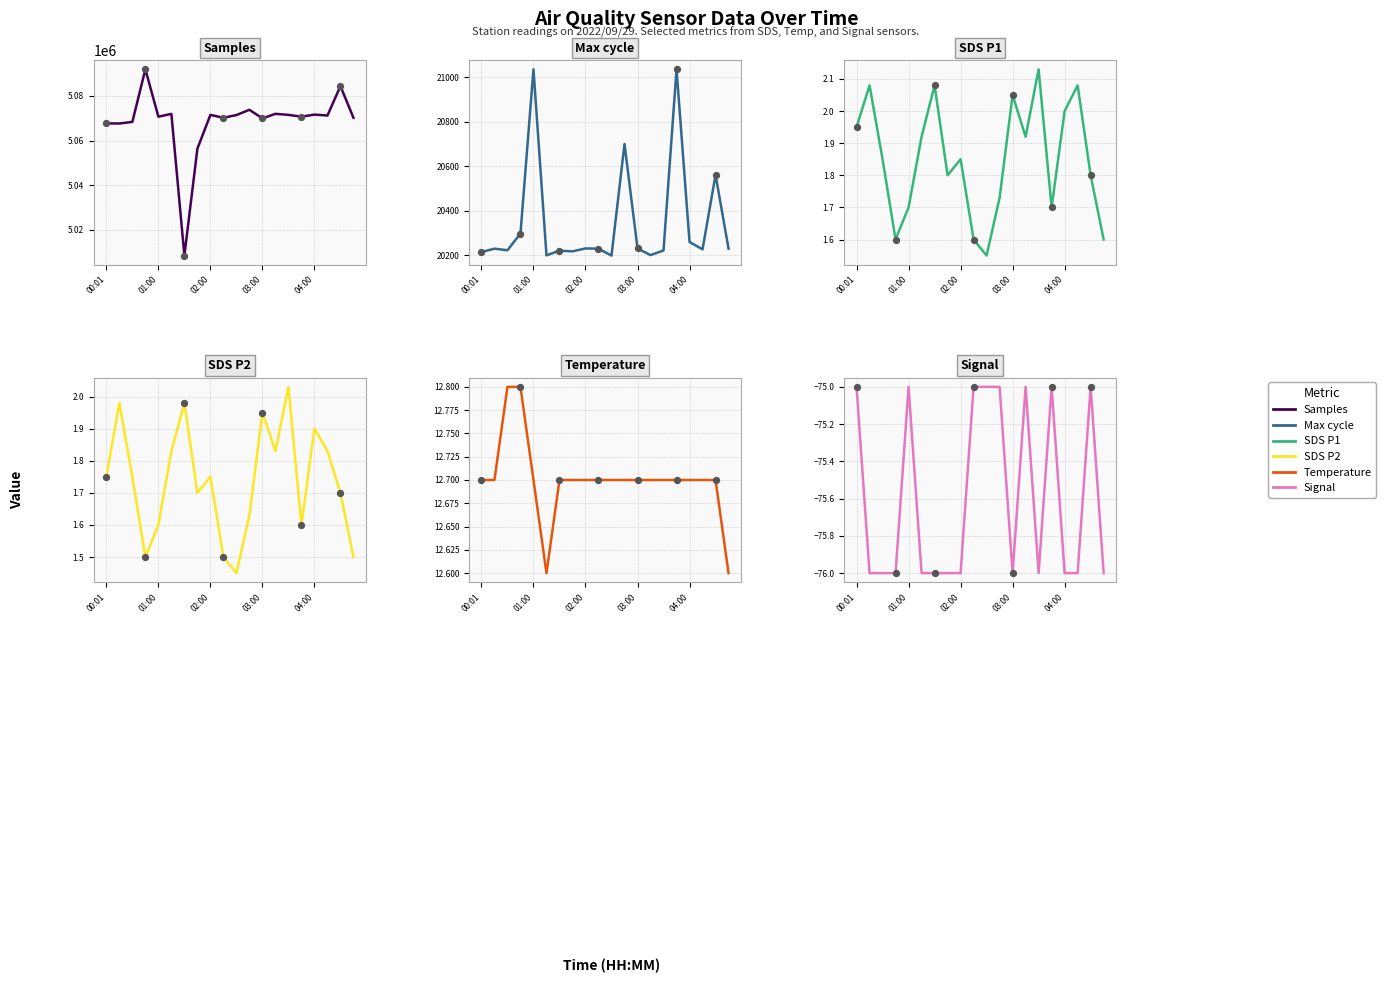

What are all the series names shown in the legend?

Samples, Max_cycle, SDS_P1, SDS_P2, Temp, Signal